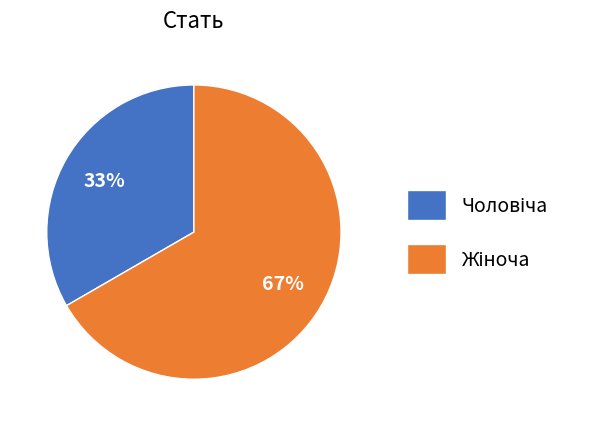

To the nearest percent, what is the average slice percentage?

50%